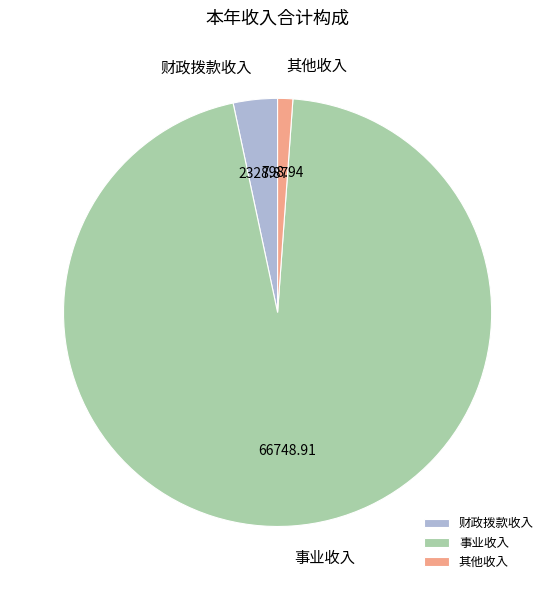

Combined, do 事业收入 and 其他收入 account for over 50%?

Yes